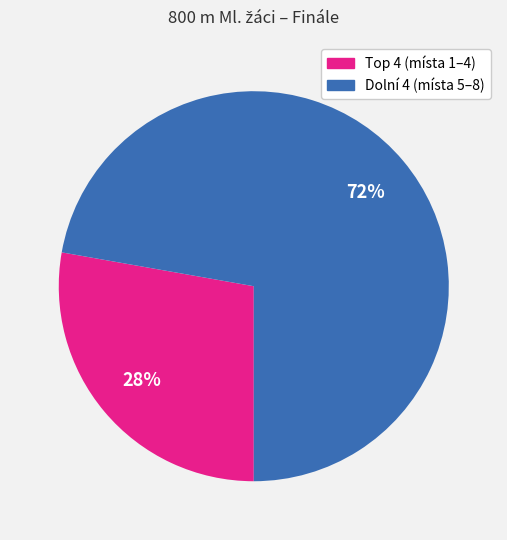

To the nearest percent, what is the difference between the largest and smallest slice percentages?

44%